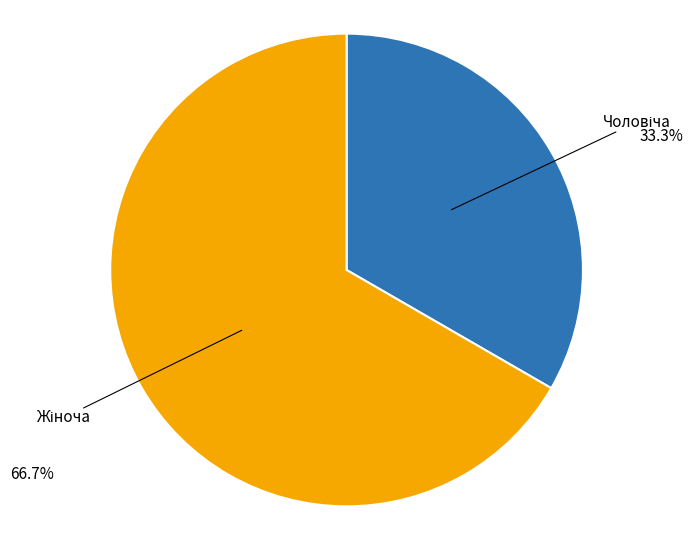

Is there a majority slice in this chart?

Yes